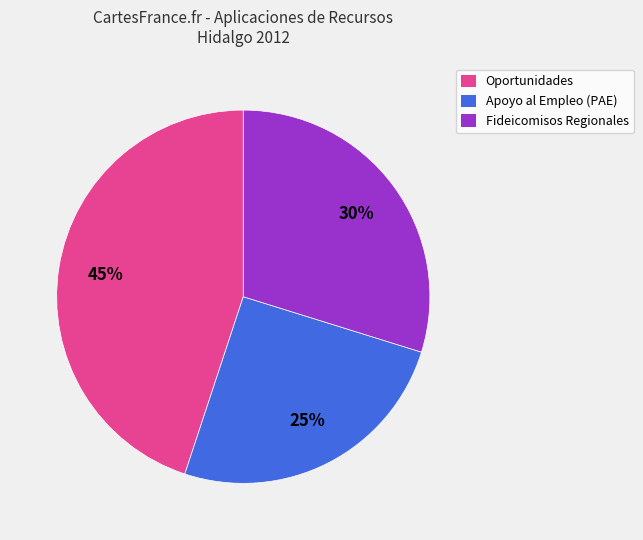

To the nearest percent, what percentage of the pie is Oportunidades?

45%